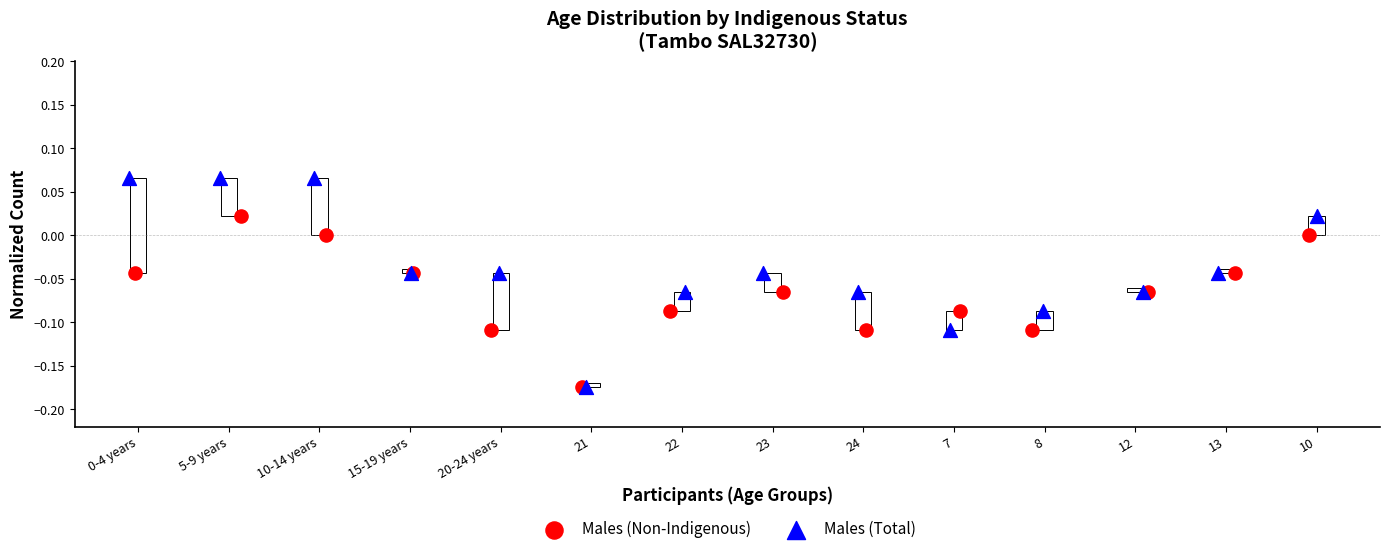

Which series reaches the maximum Y coordinate?

Males (Total)